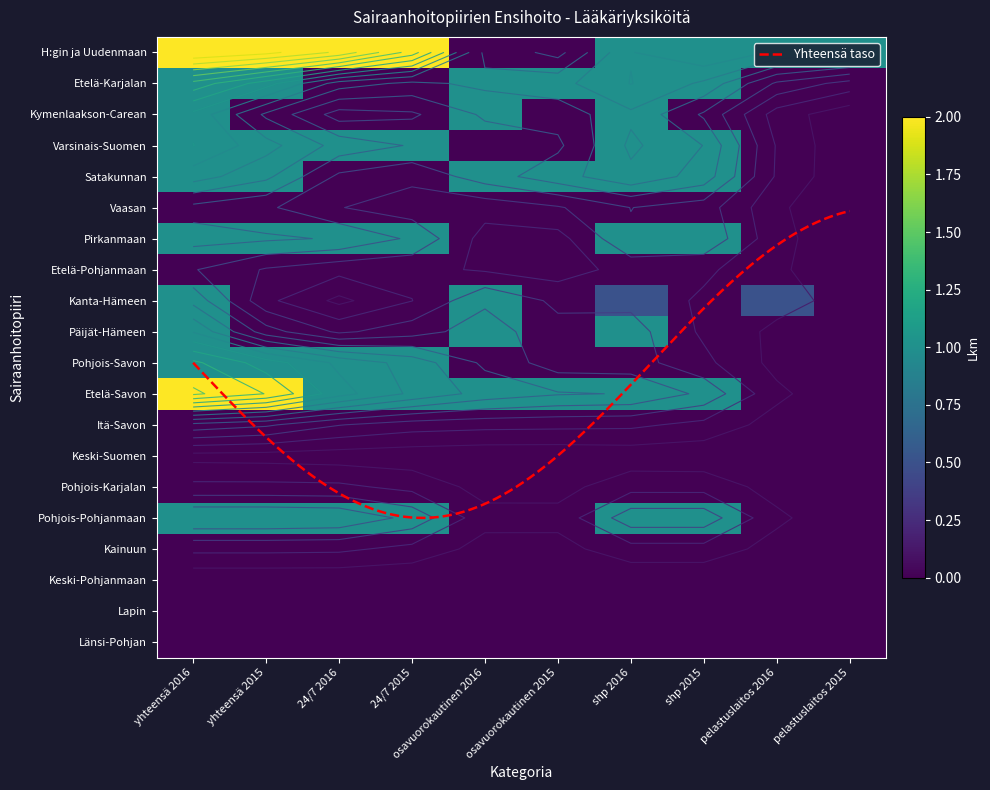

What is the sum of the Pohjois-Savon values at 24/7 2016 and pelastuslaitos 2016?

1.0